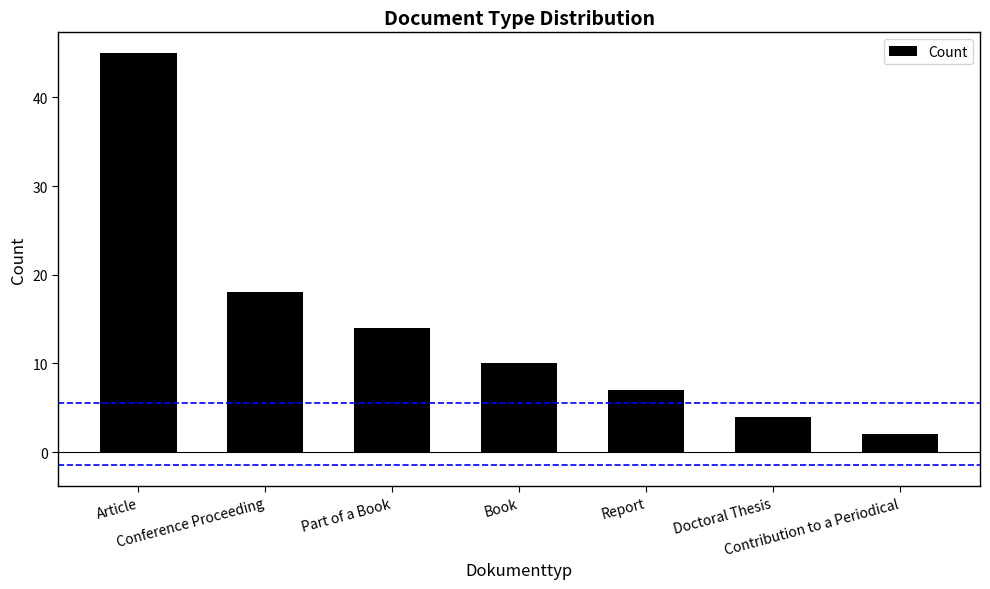

Reading left to right, list all the values displayed in this chart.

45	18	14	10	7	4	2